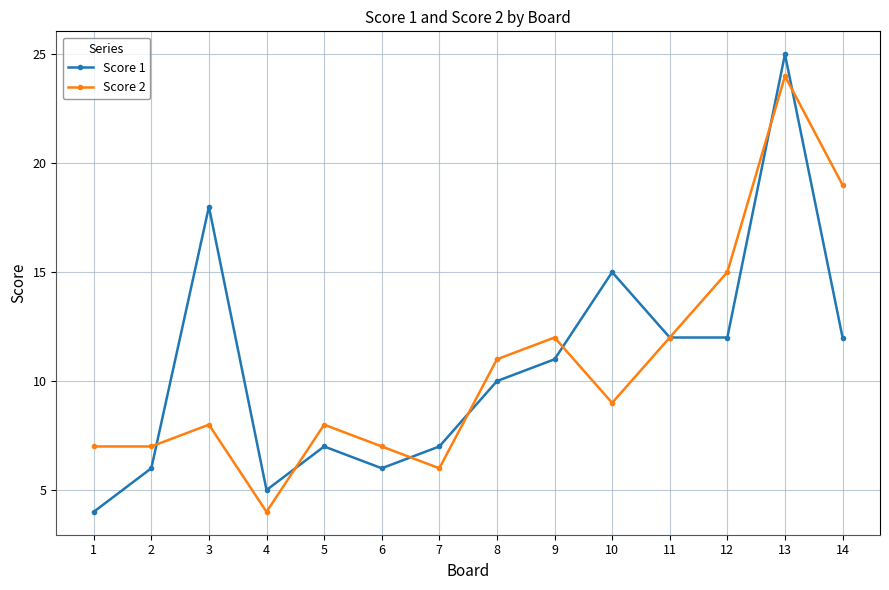

Rank the series by their maximum value, from highest to lowest.

Score 1, Score 2